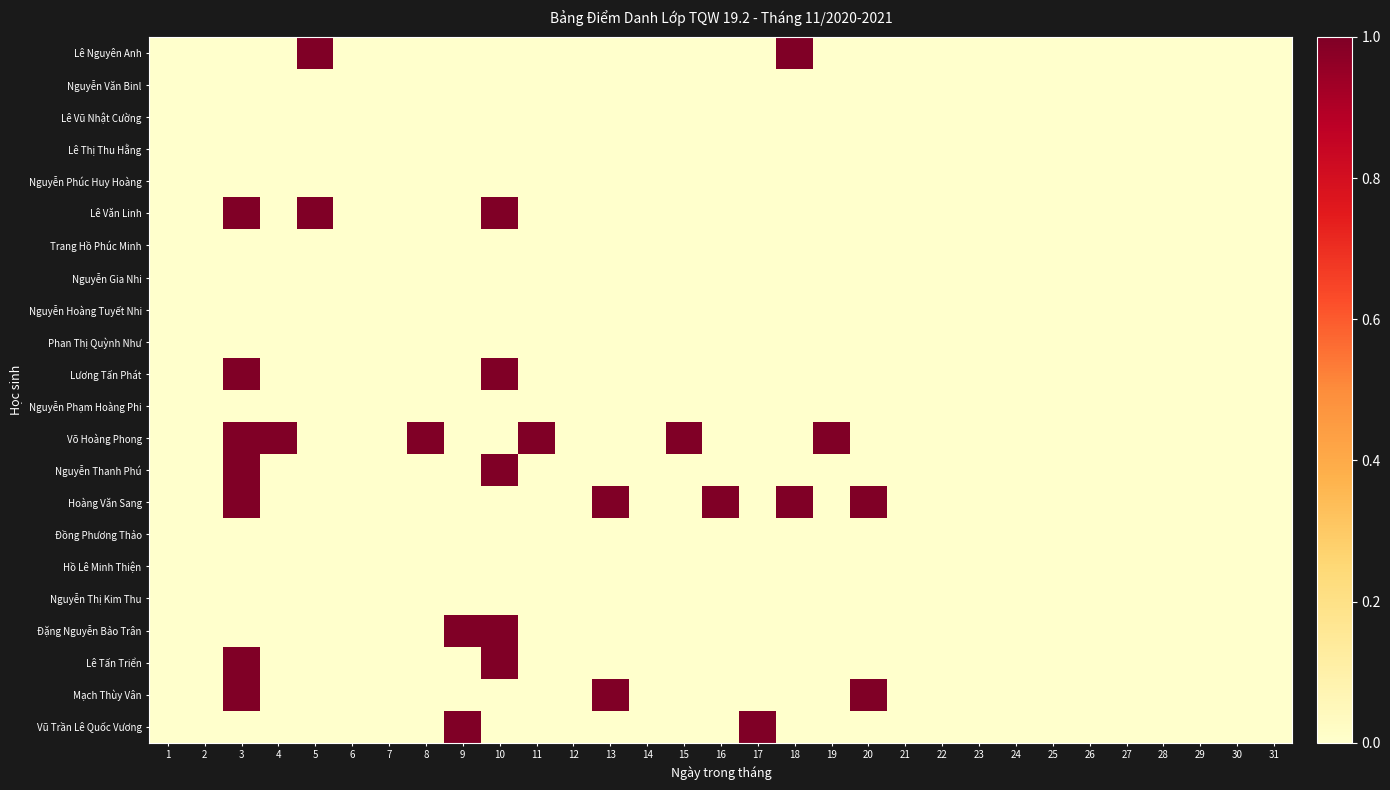

Which series has the largest range (max minus min)?

Lê Nguyên Anh